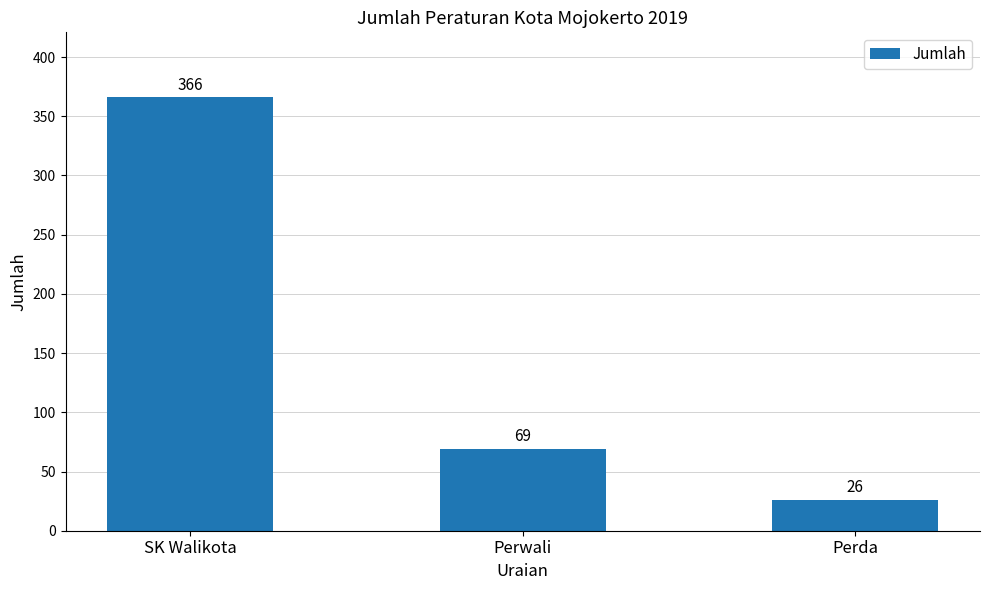

What is the difference between the values at Perda and Perwali?

43